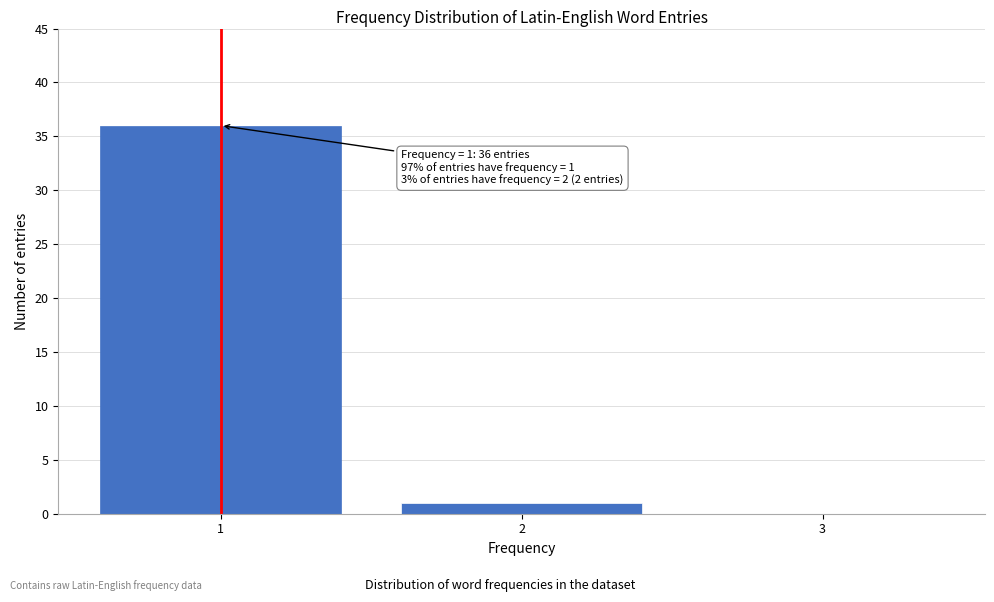

Reading left to right, extract all data points from this chart.

1=36	2=1	3=0